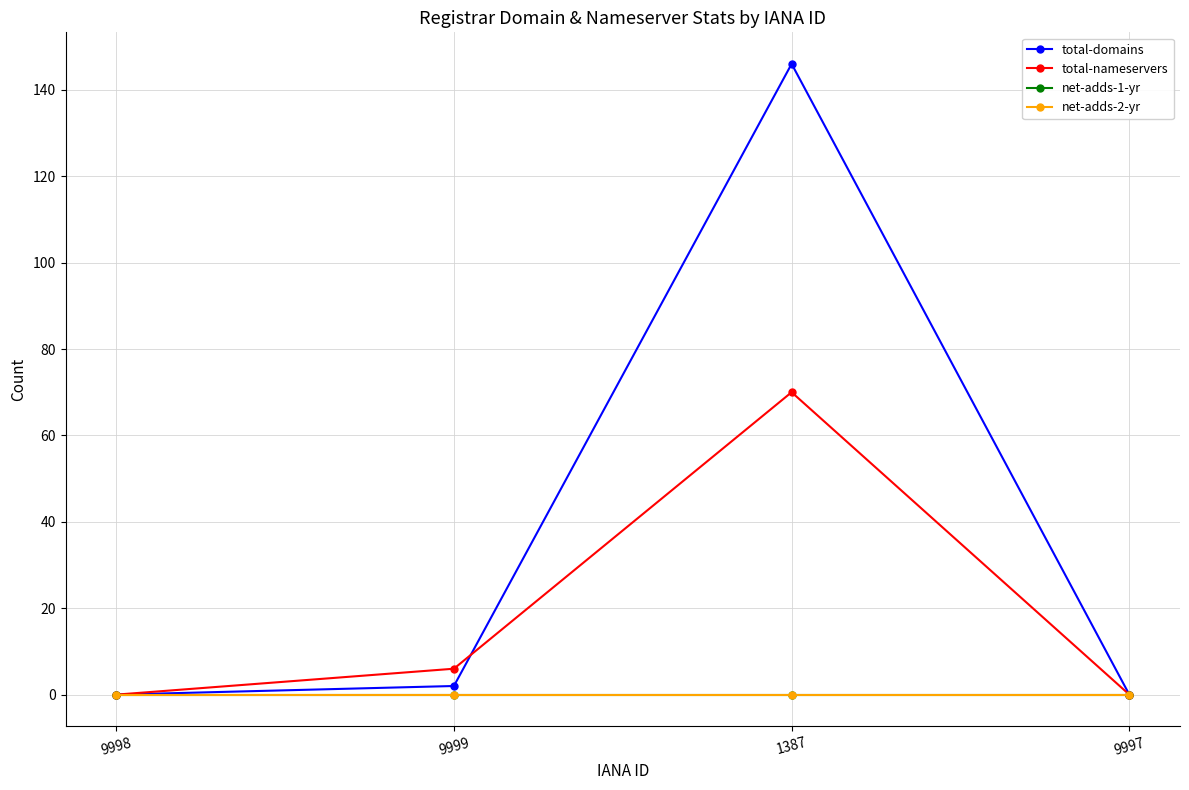

Is this an area chart (filled region under the line)?

No